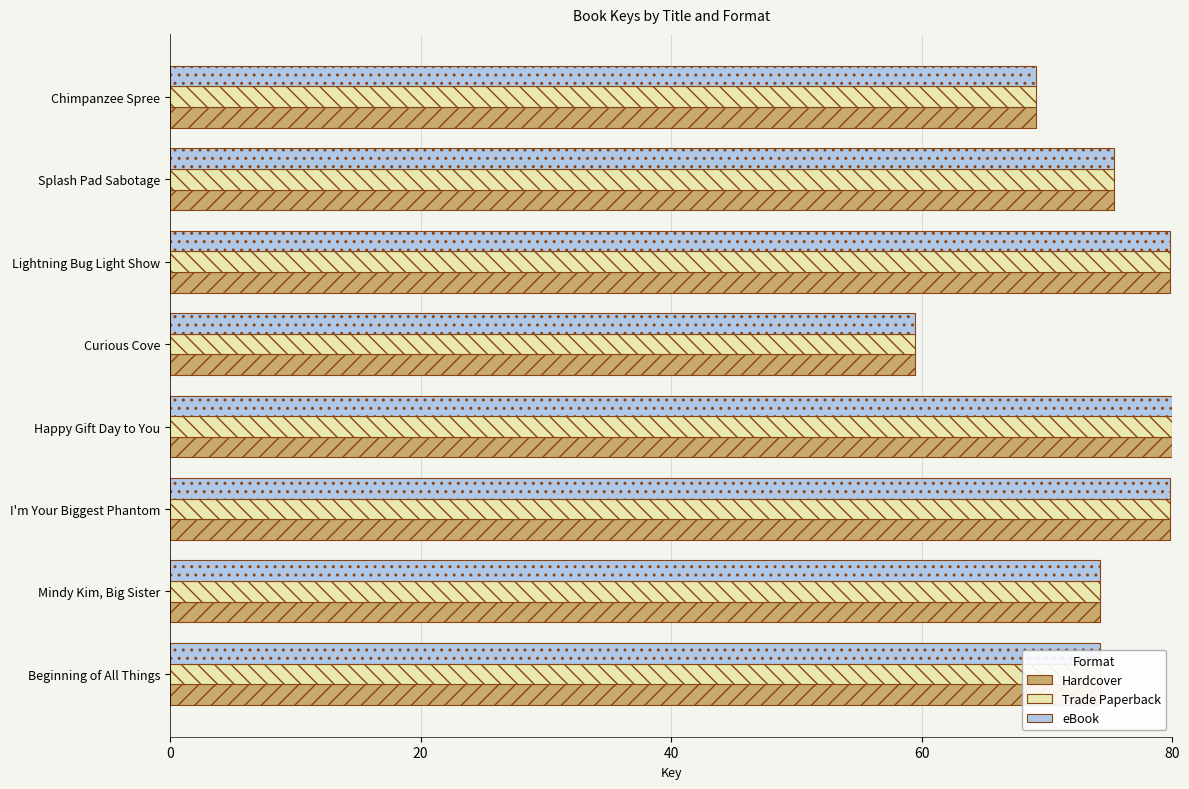

What are all the series names shown in the legend?

Hardcover, Trade Paperback, eBook